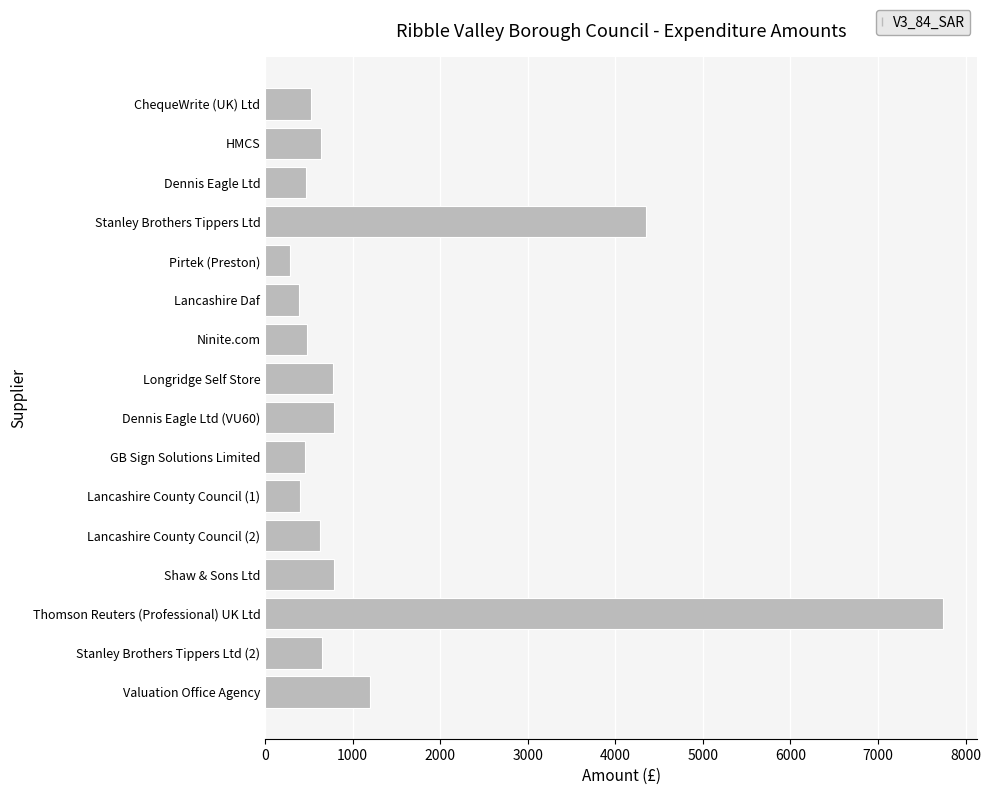

The value at Longridge Self Store is 780.0. True or false?

True